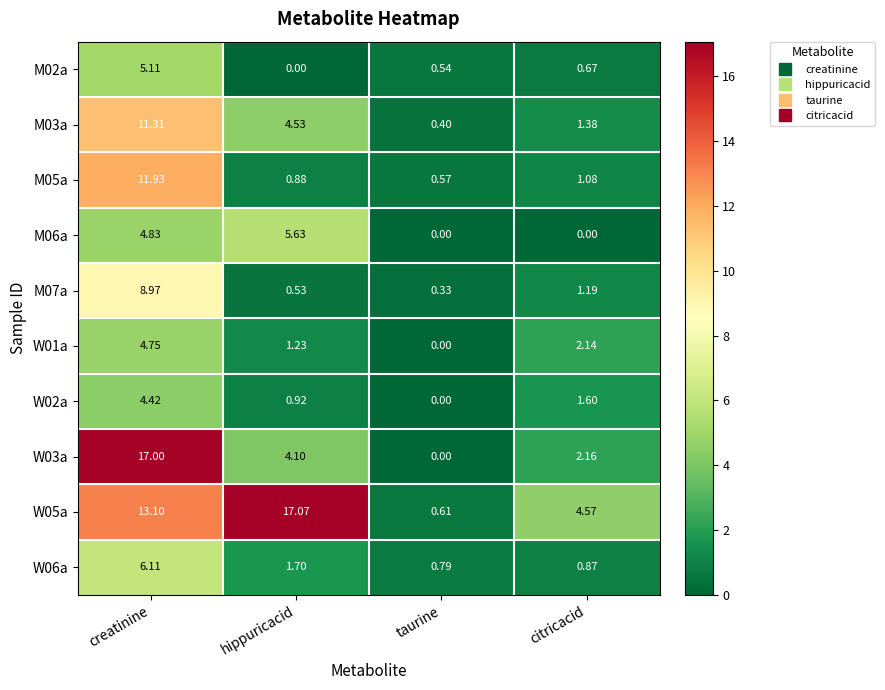

Between hippuricacid and taurine, which series saw the biggest shift?

W05a